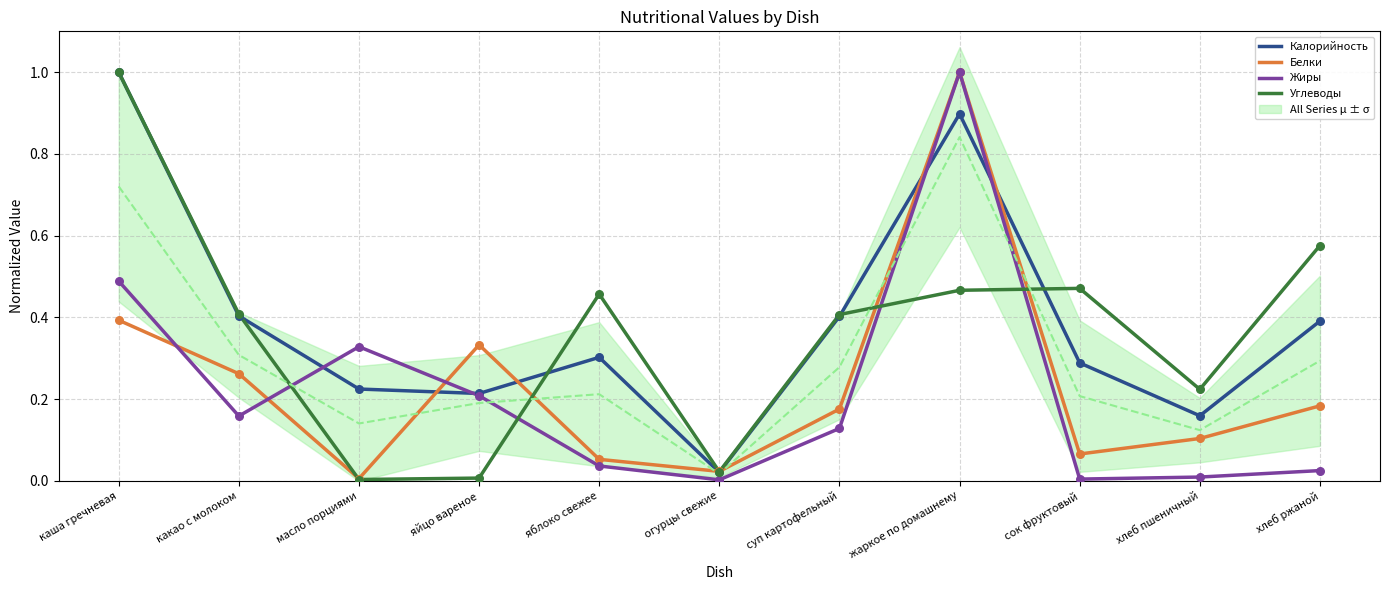

Is the value of Белки at какао с молоком greater than the value of Жиры at хлеб пшеничный?

Yes